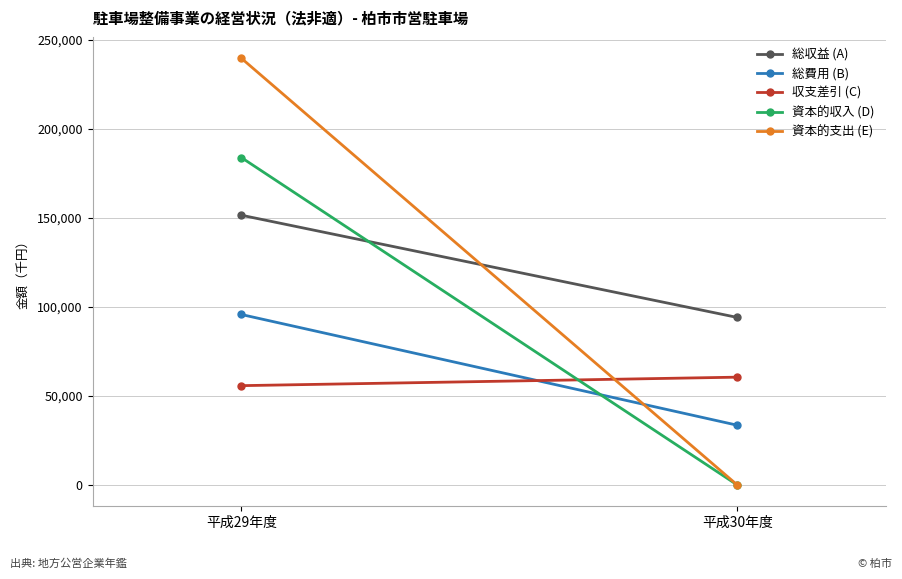

Which has a higher value, 平成30年度 or 平成29年度?

平成29年度